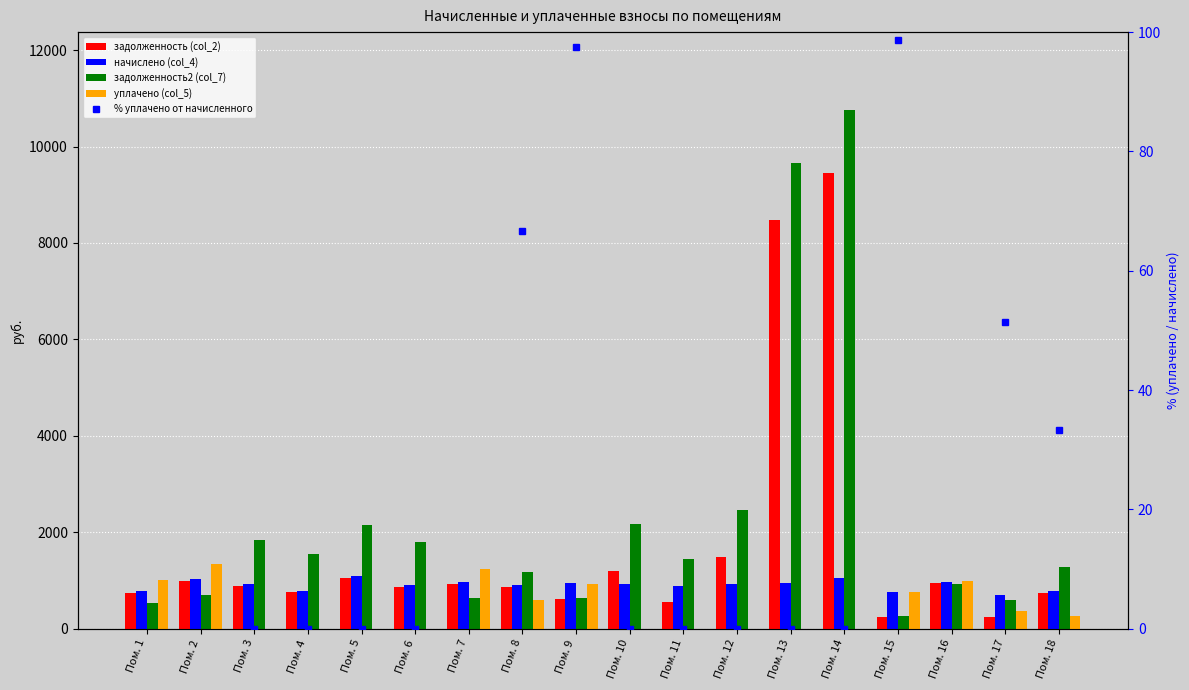

At which category is the sum across all series the highest?

Пом. 14